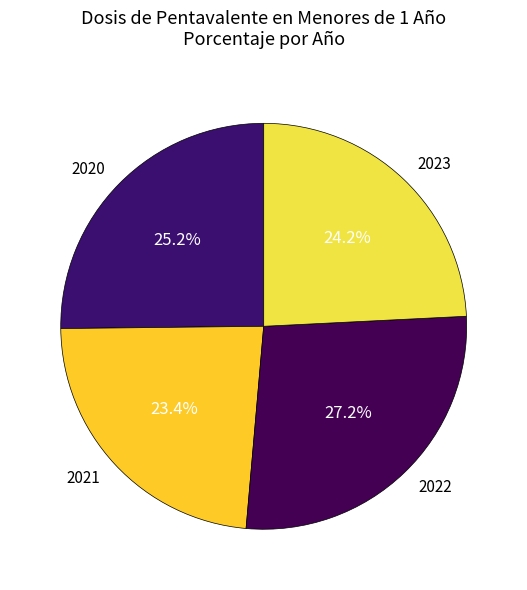

Rank the categories by value from highest to lowest.

2022, 2020, 2023, 2021